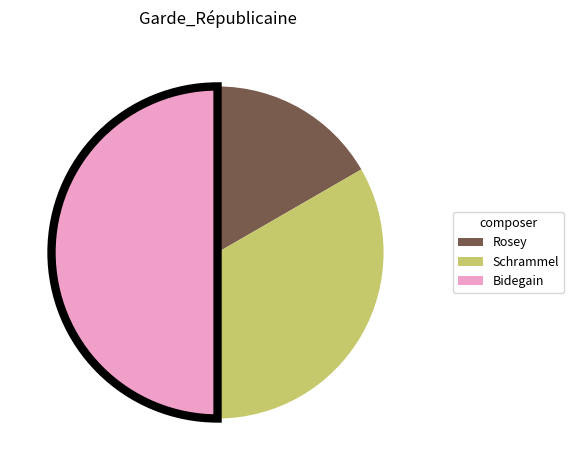

Combined, do Schrammel and Bidegain account for over 50%?

Yes